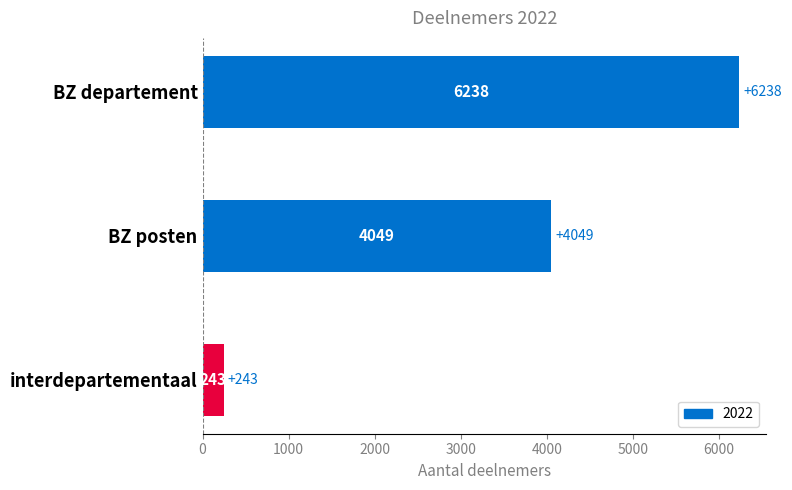

What is the minimum value shown in the chart?

243